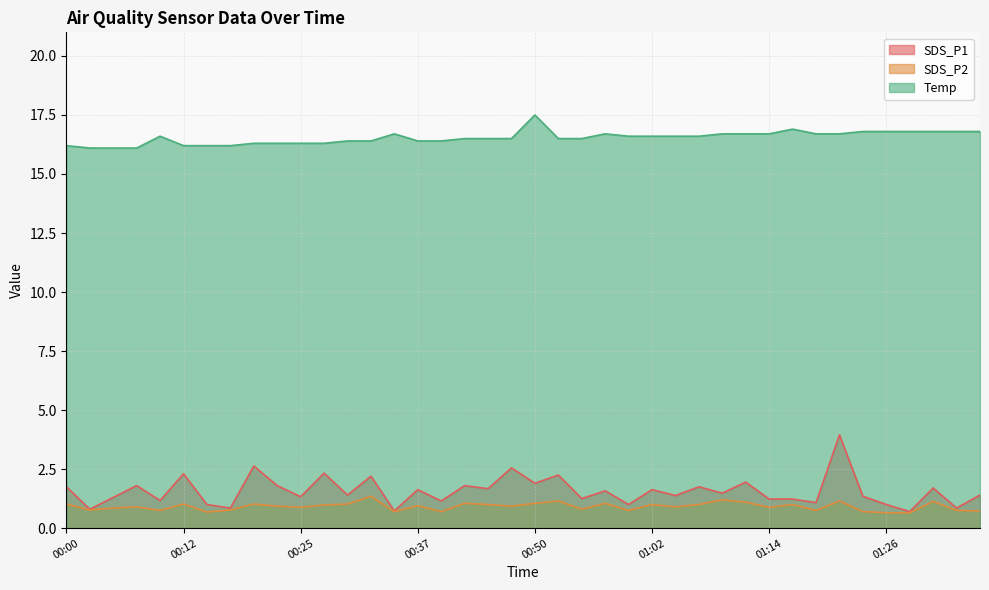

True or false: Temp has a value of 16.7 at 01:09.

True